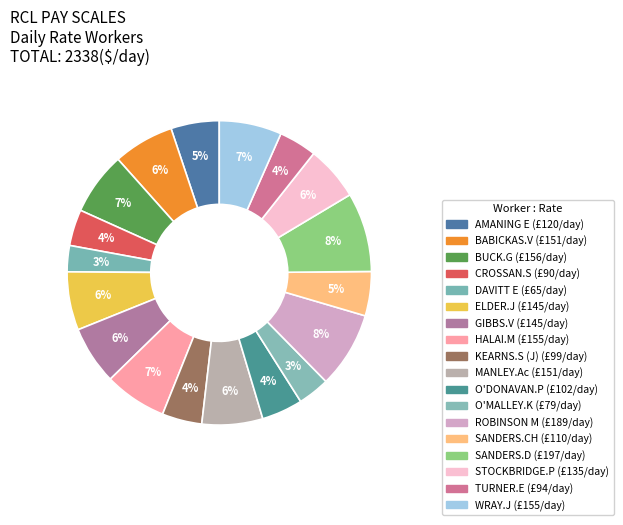

Count the number of slices in the pie.

18